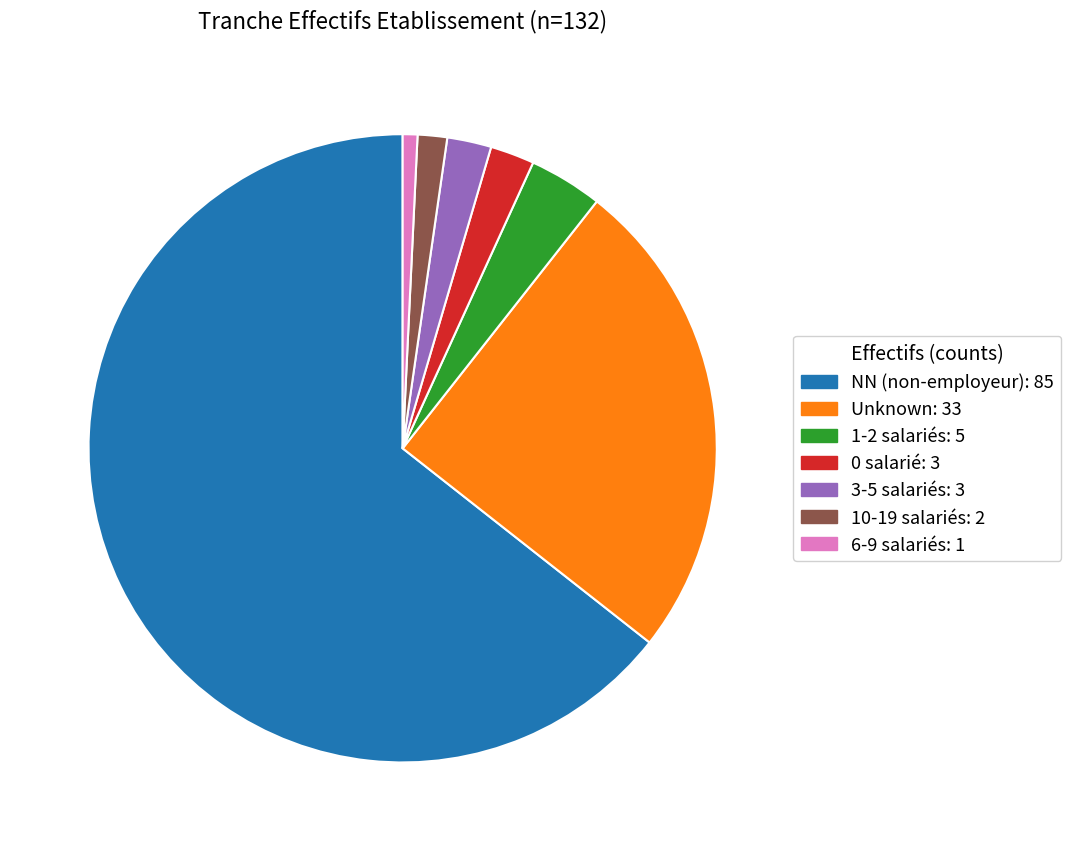

Is there a majority slice in this chart?

Yes